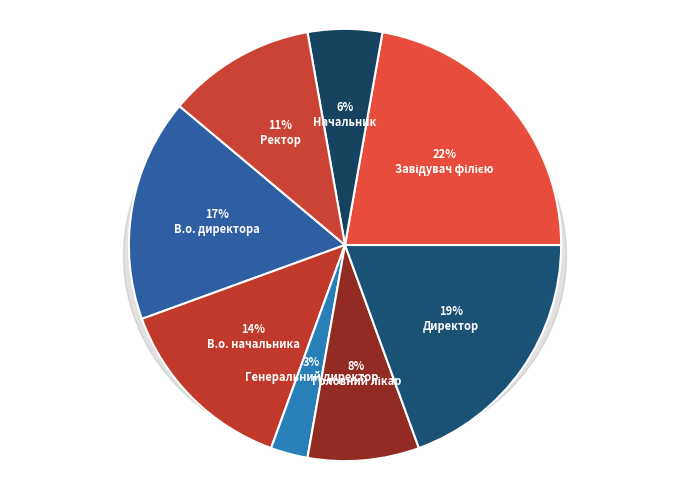

How many segments does this pie chart have?

8